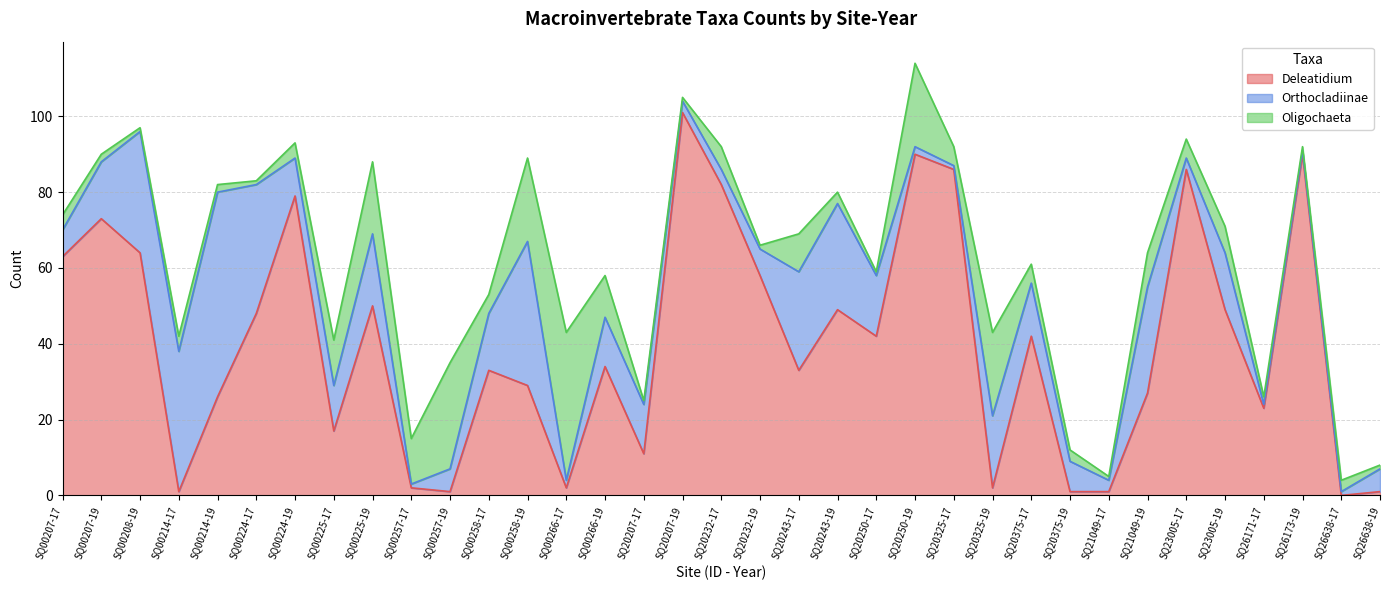

Which label corresponds to the smallest value in the chart?

SQ26638-17